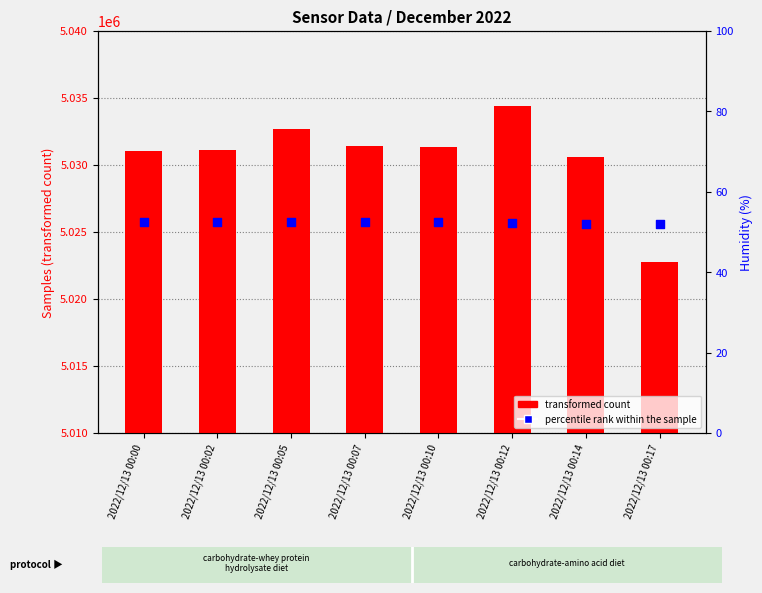

At how many categories does at least one series exceed 374769?

8